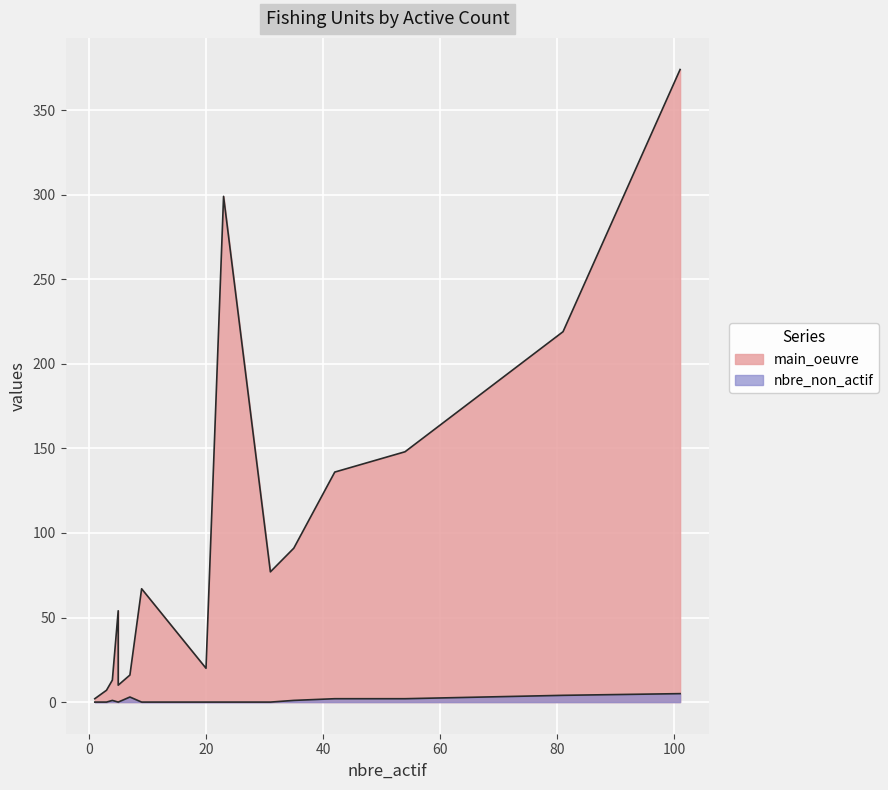

True or false: main_oeuvre and nbre_non_actif intersect in this chart.

False